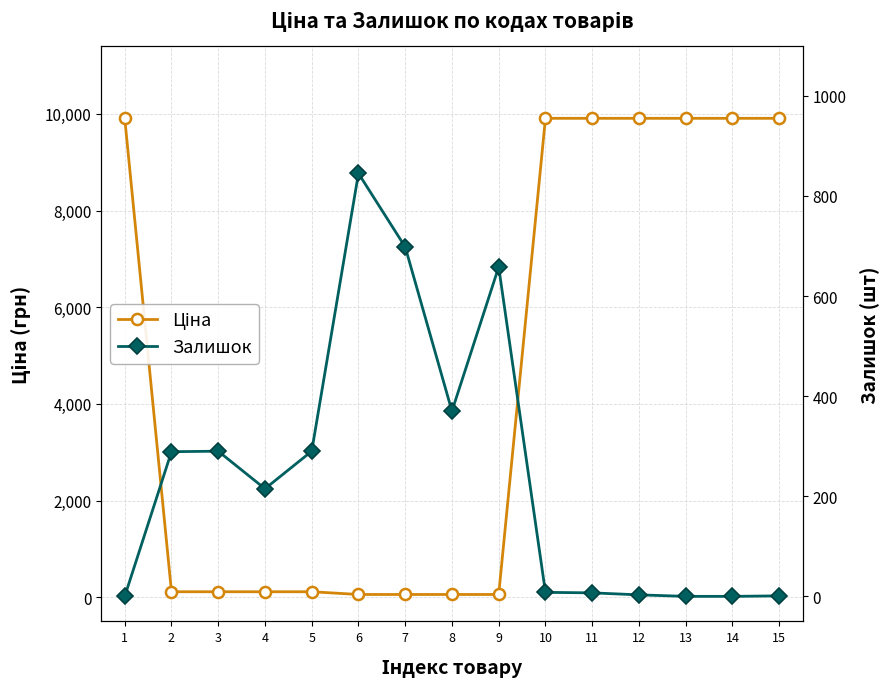

At which category does the chart reach its peak across all series?

1